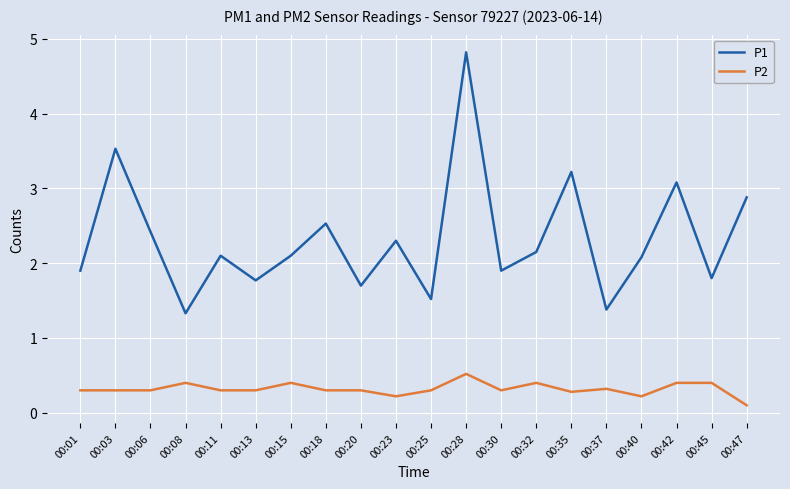

How many interior local peaks does the P1 series have?

7